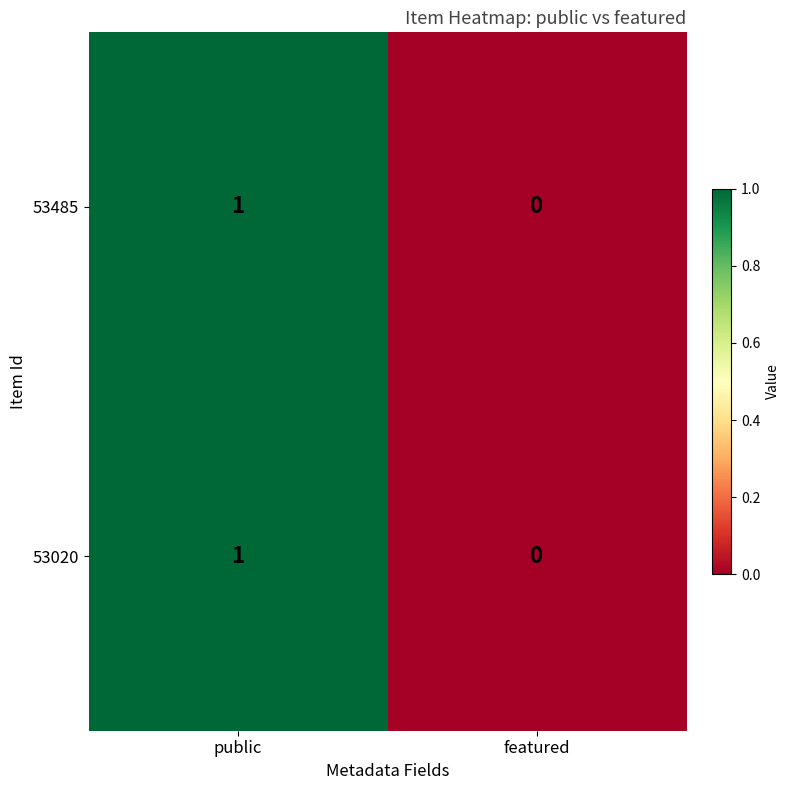

True or false: 53020 has a value of 2 at public.

False